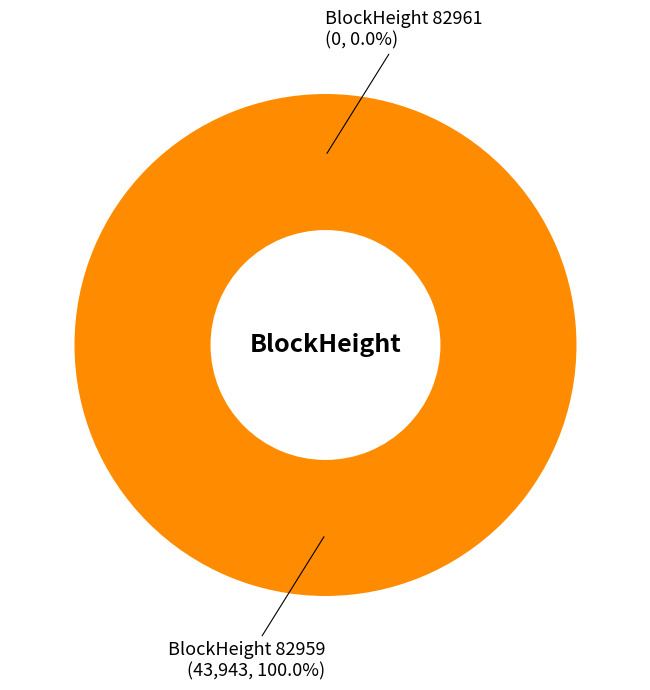

True or false: 82961 accounts for 0% of the total.

True